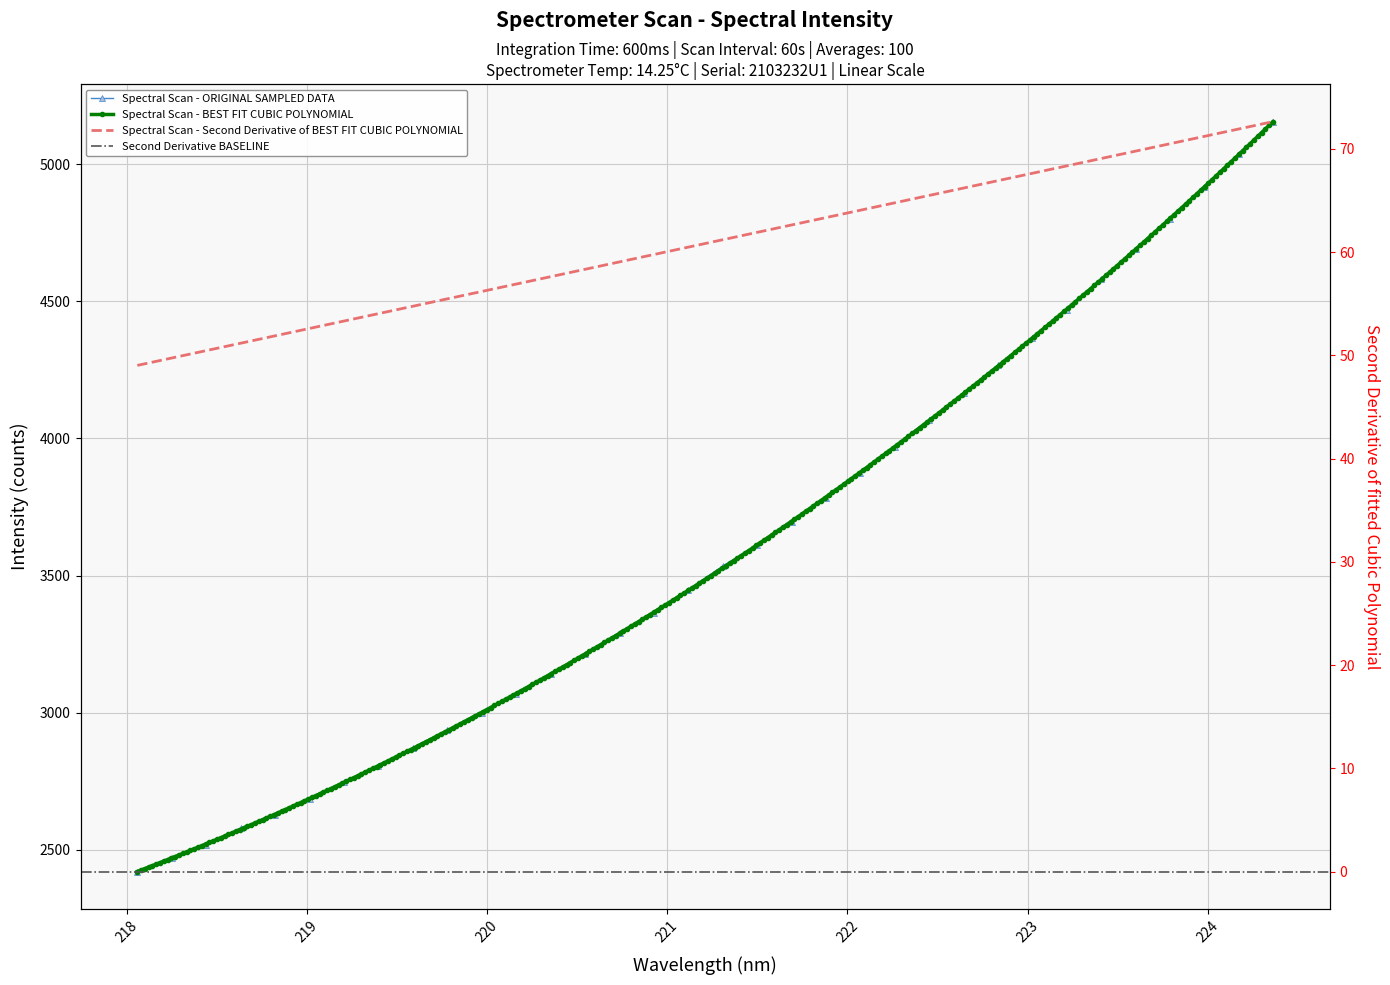

At which category does the chart reach its minimum across all series?

218.0596